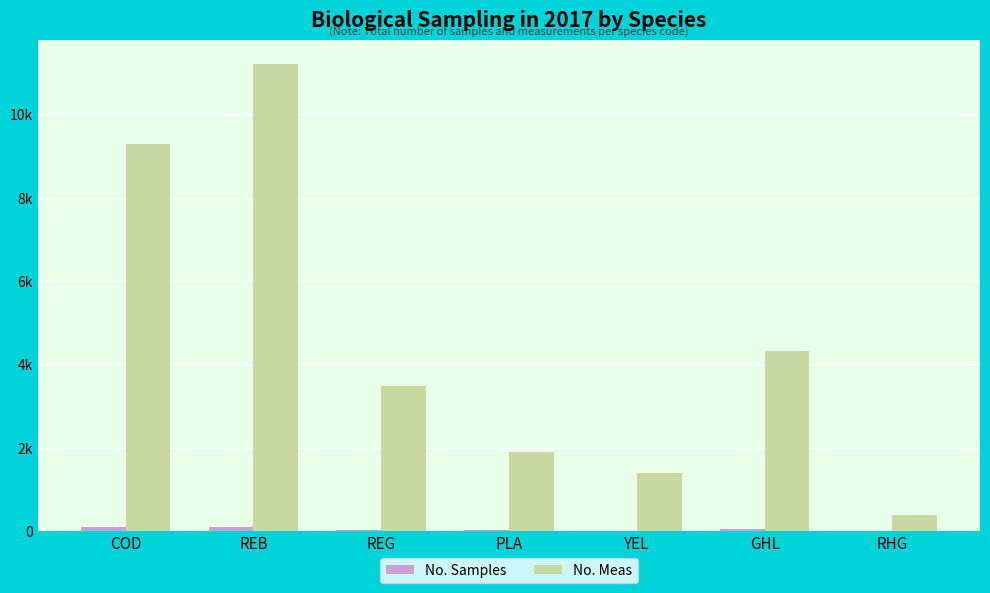

What is the approximate value of No. Meas at PLA, to the nearest 100?

1900